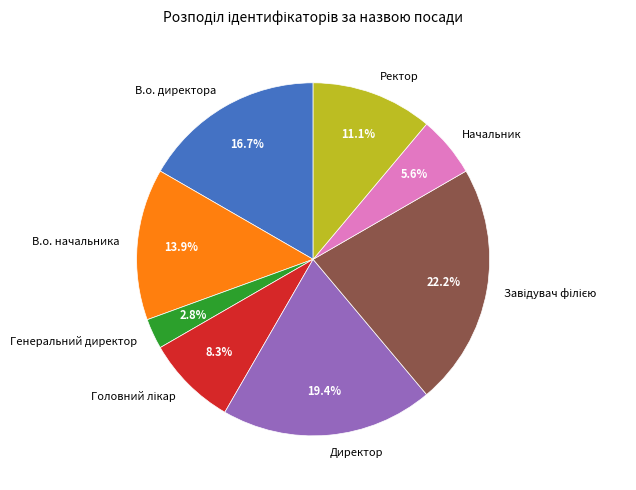

To the nearest percent, what portion does Генеральний директор represent?

3%